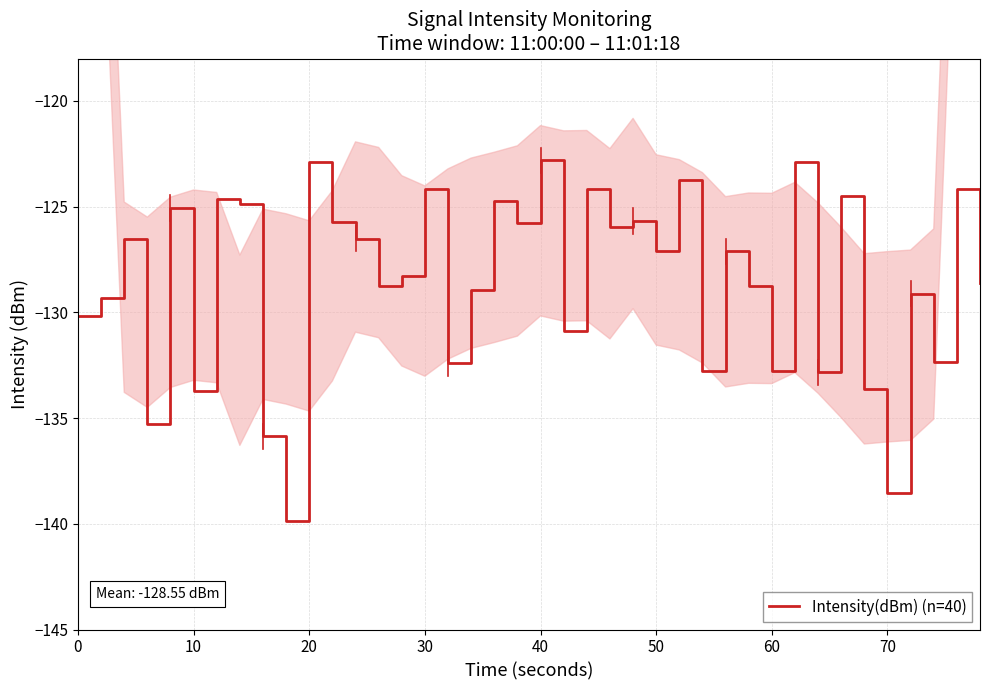

What is the minimum value shown in the chart?

-139.9